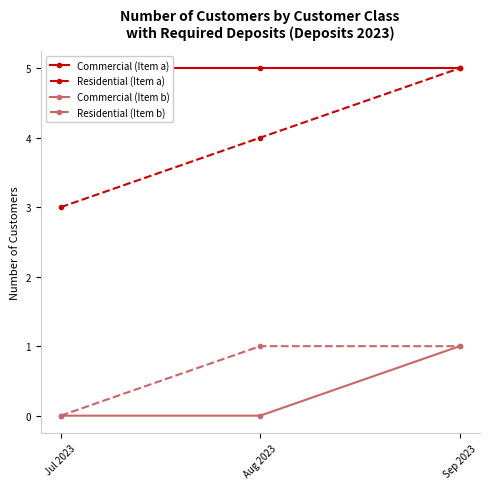

What is the average value of the Residential (Item a) series?

4